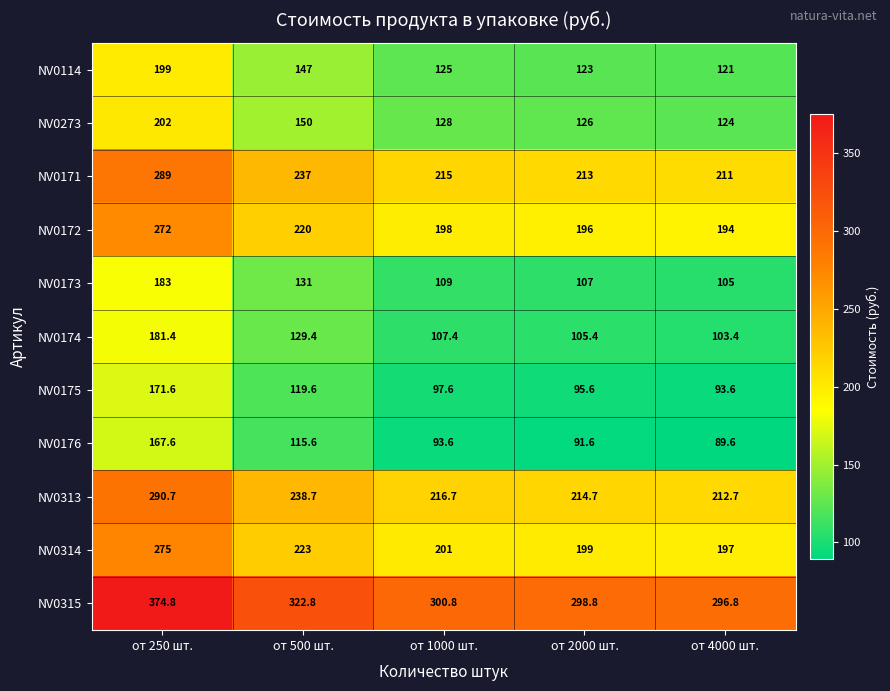

List the series in order of their peak value, highest first.

NV0315, NV0313, NV0171, NV0314, NV0172, NV0273, NV0114, NV0173, NV0174, NV0175, NV0176